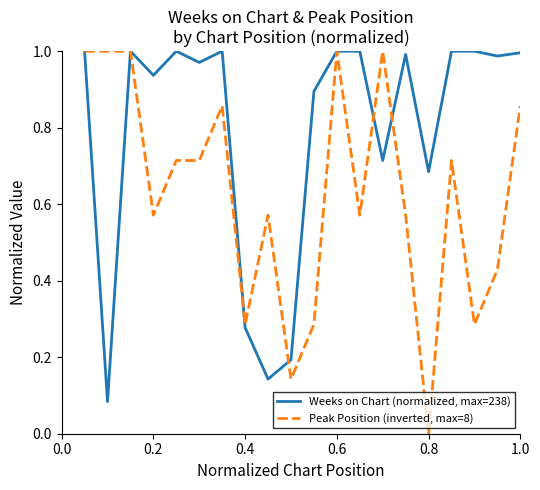

Which series has the largest total across all categories?

Weeks on Chart (normalized, max=238)